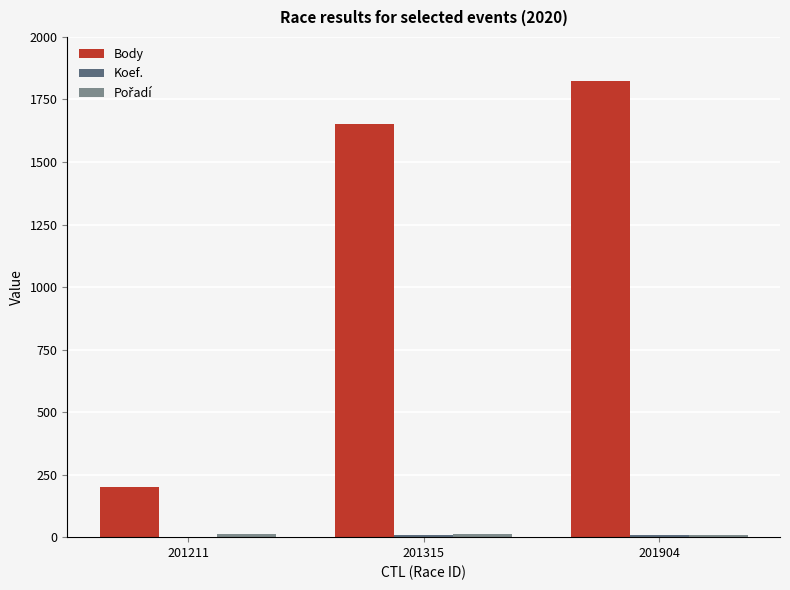

The Body series shows 330 at 201211. True or false?

False